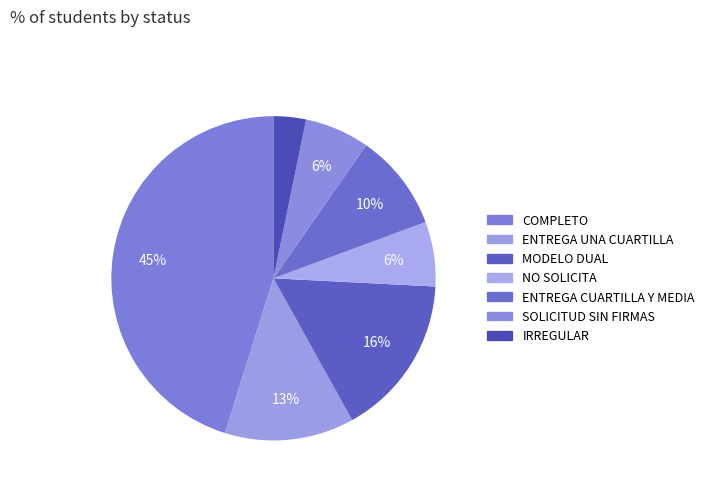

How many segments does this pie chart have?

7